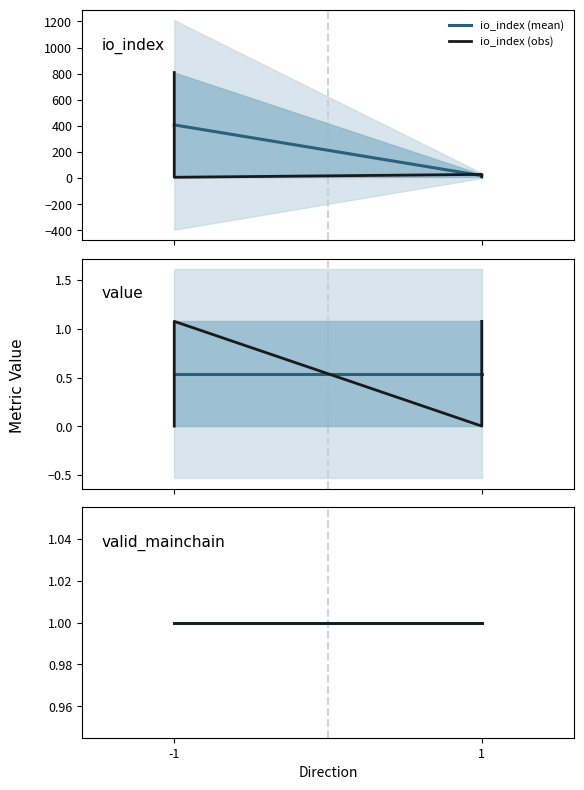

How many lines are shown in the chart?

2